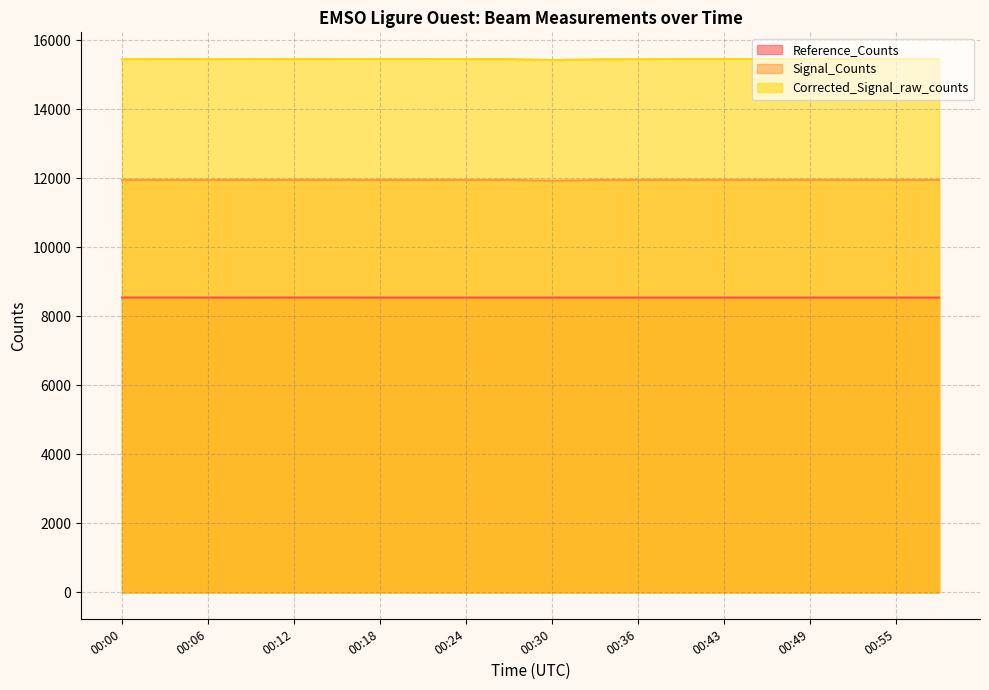

At how many categories does at least one series exceed 14326?

20